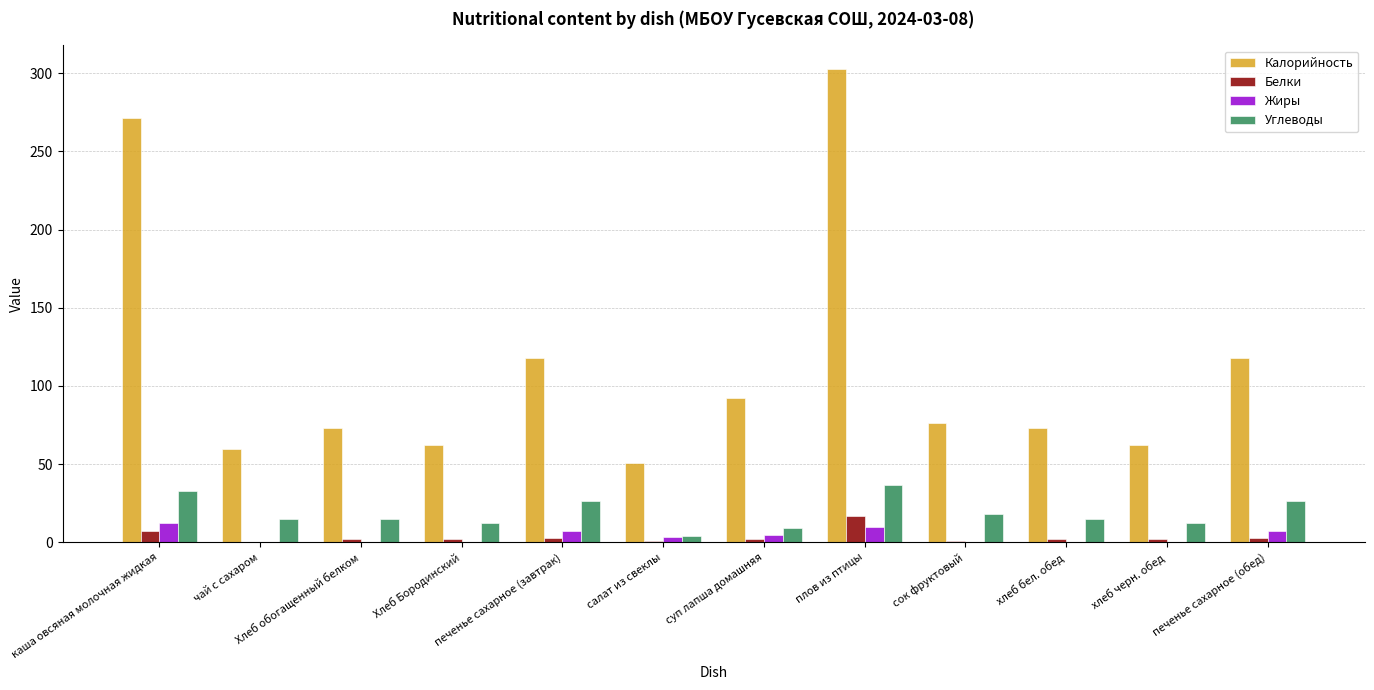

Is the value of Калорийность at чай с сахаром greater than the value of Жиры at суп лапша домашняя?

Yes